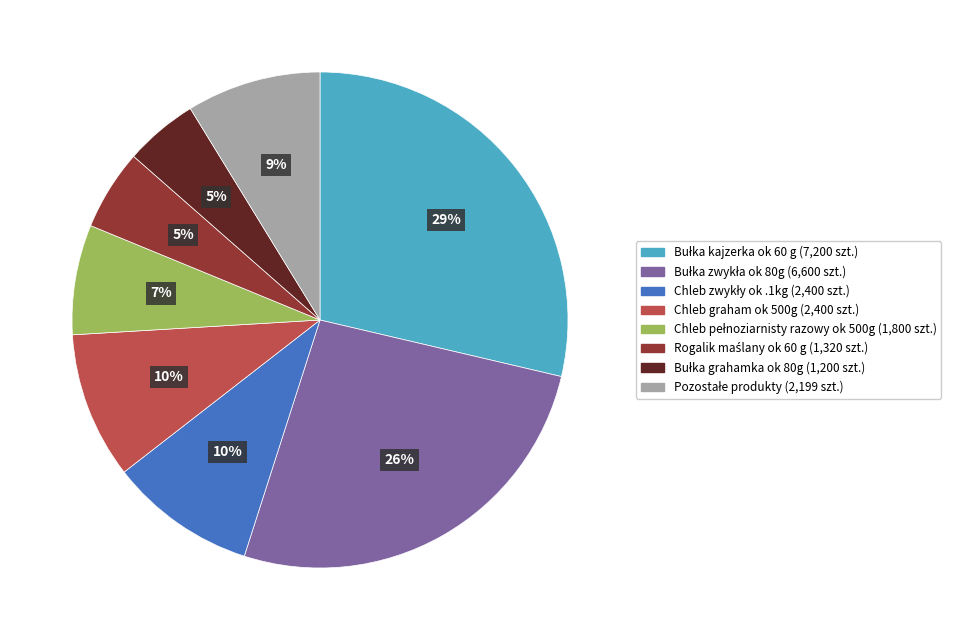

Is there a majority slice in this chart?

No